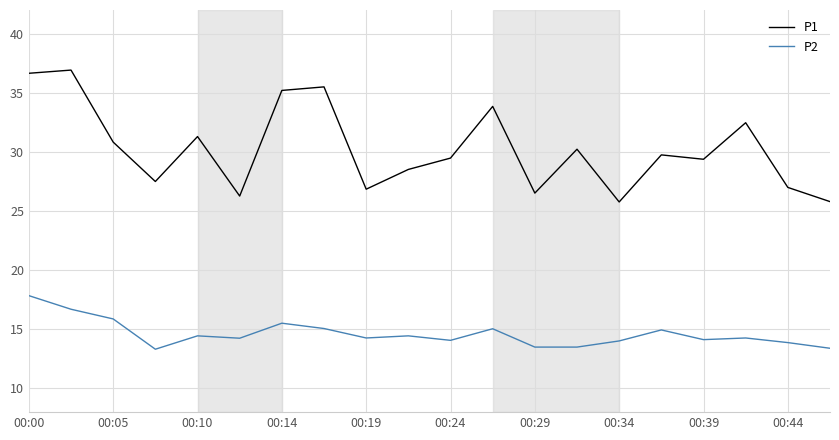

What is the maximum value shown in the chart?

36.9